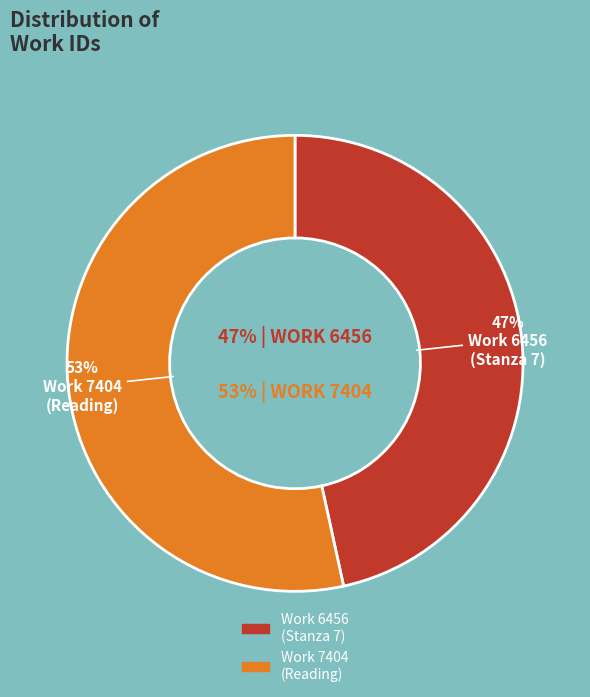

Does any single category account for the majority?

Yes